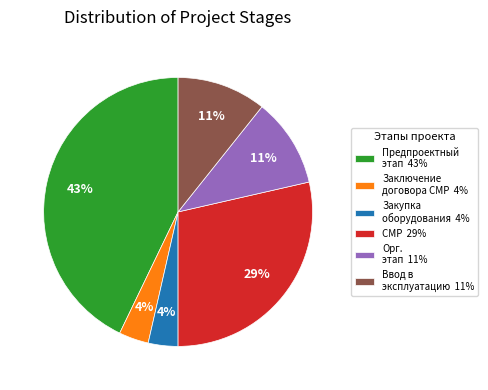

Is Ввод в эксплуатацию 11% the majority of the pie?

No